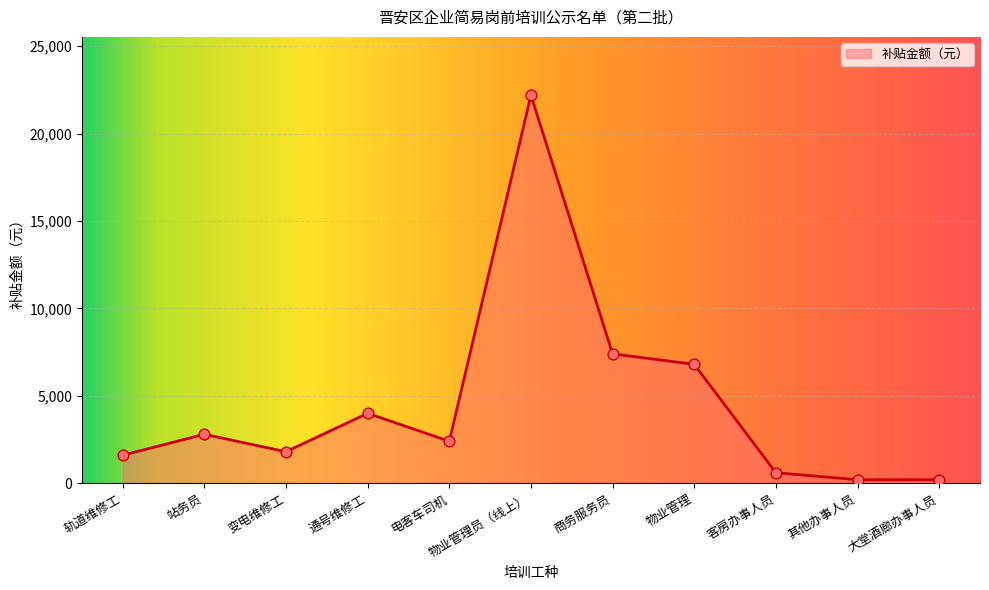

Which has a higher value, 客房办事人员 or 轨道维修工?

轨道维修工